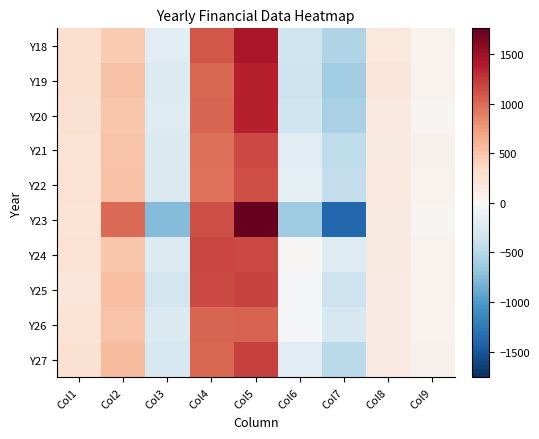

What is the greatest value displayed?

1760